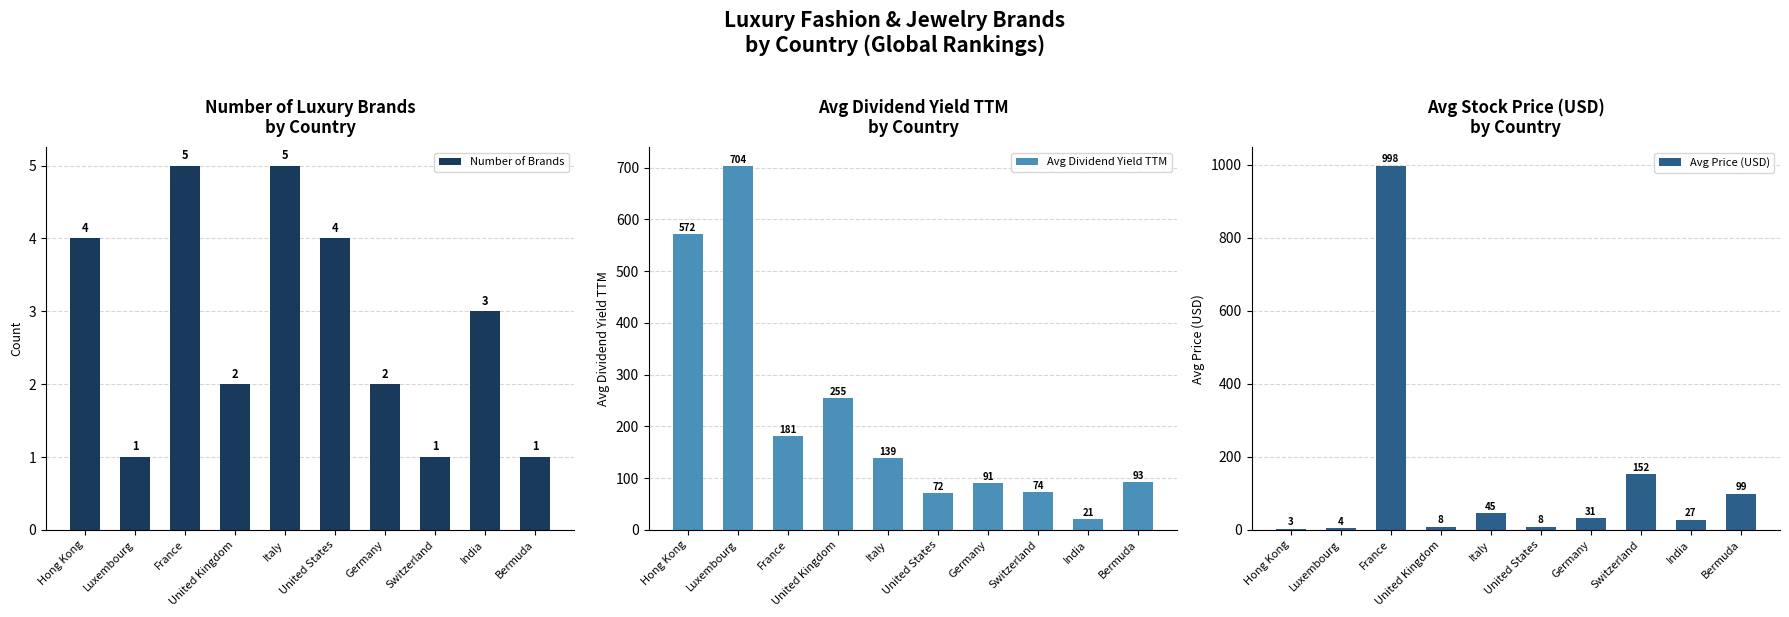

The Avg Dividend Yield TTM series shows 139.5 at Italy. True or false?

True